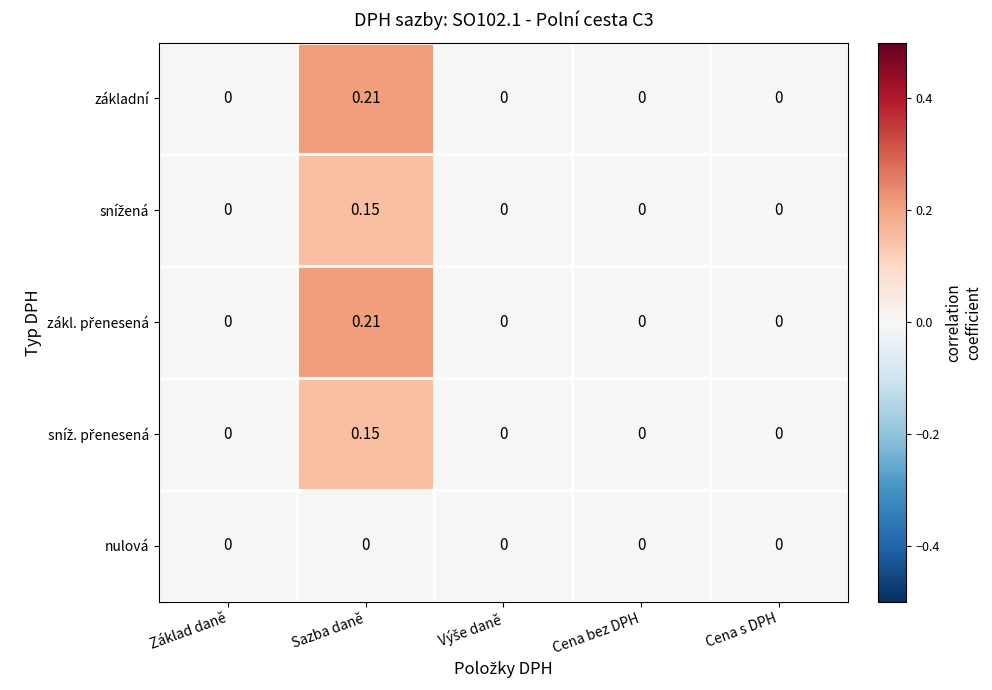

Which label corresponds to the largest value in the chart?

Sazba daně